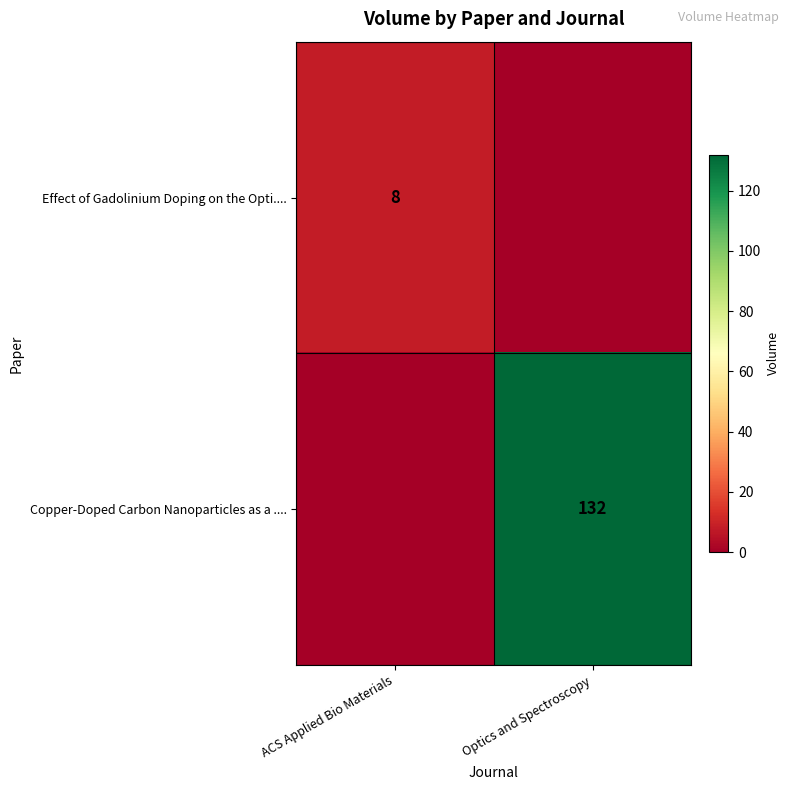

The Effect of Gadolinium Doping on the Opti.... series shows 12 at ACS Applied Bio Materials. True or false?

False